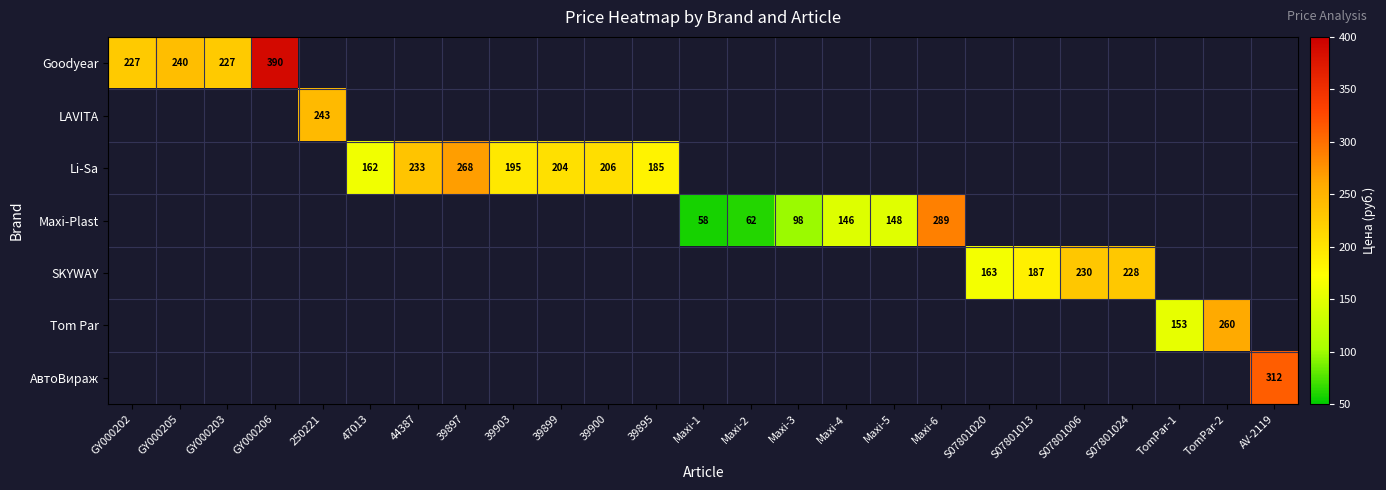

The SKYWAY series shows 67.0 at S07801013. True or false?

False